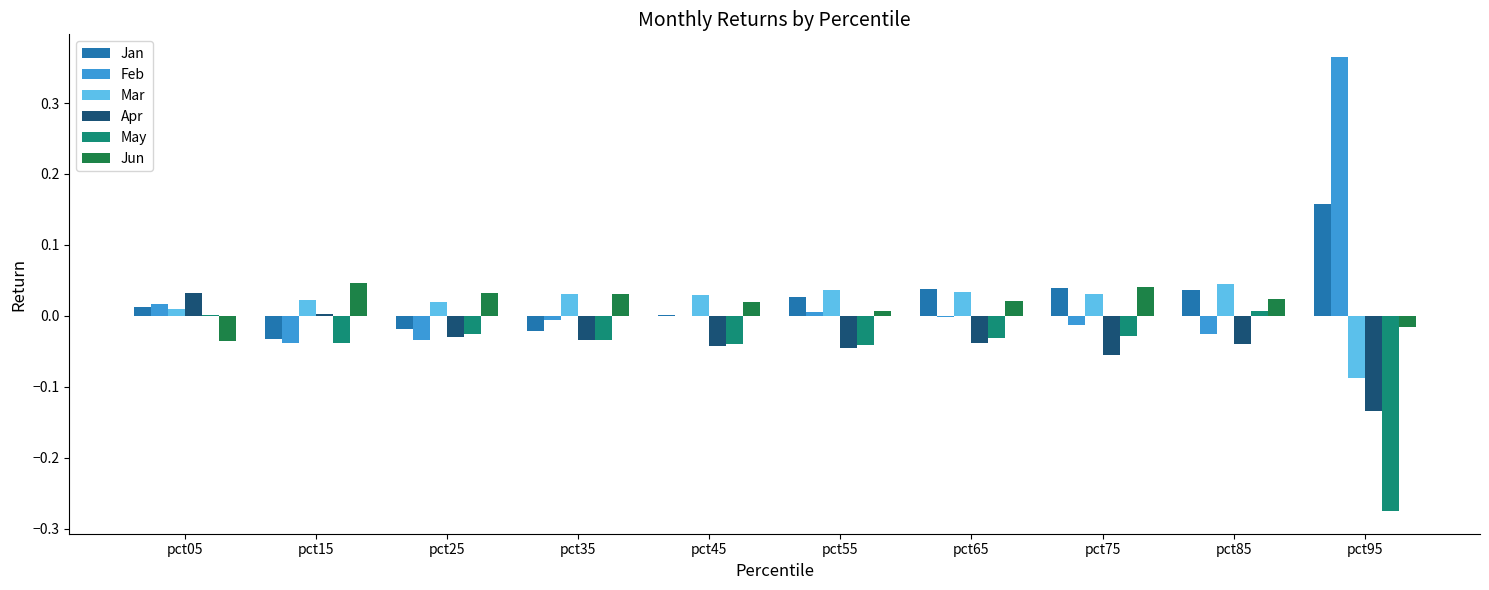

Count the number of data series in this chart.

6